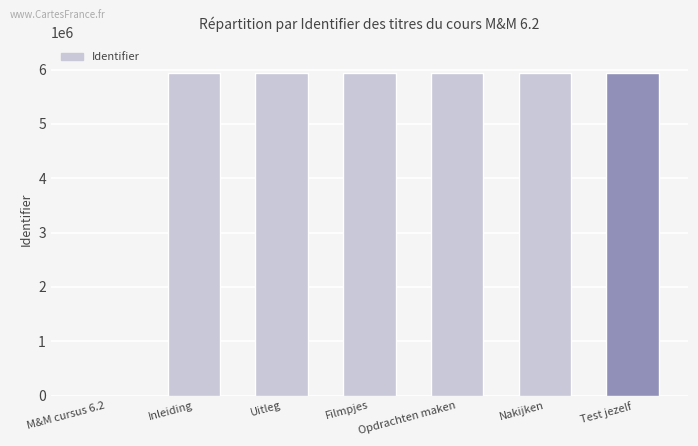

Read the value at Opdrachten maken.

5942791